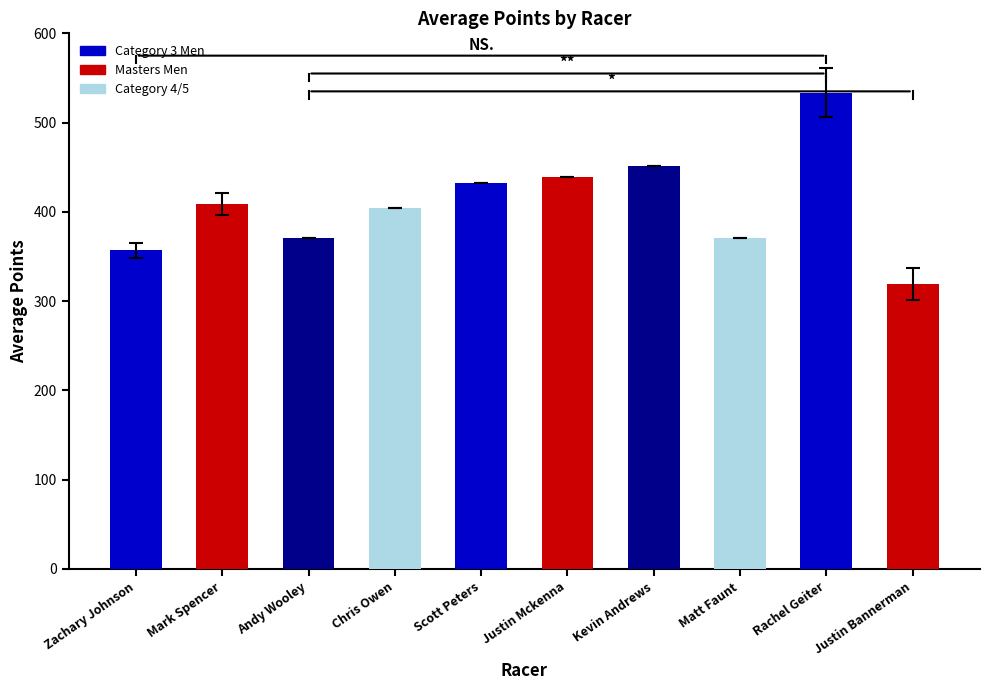

What is the difference between the values at Justin Mckenna and Chris Owen?

34.2